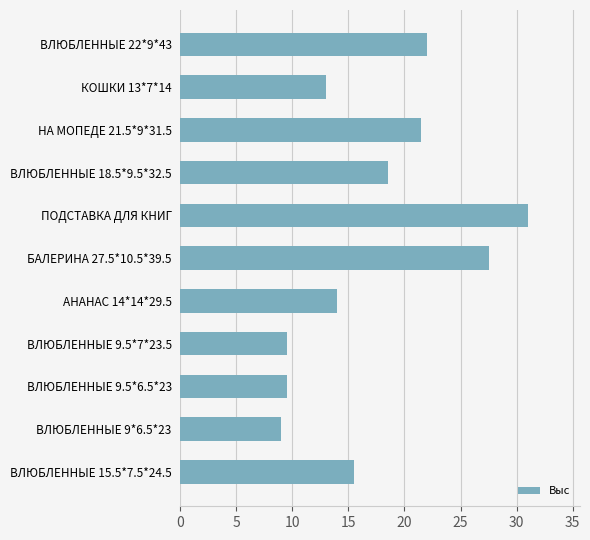

Which has a higher value, ВЛЮБЛЕННЫЕ 9*6.5*23 or ВЛЮБЛЕННЫЕ 18.5*9.5*32.5?

ВЛЮБЛЕННЫЕ 18.5*9.5*32.5